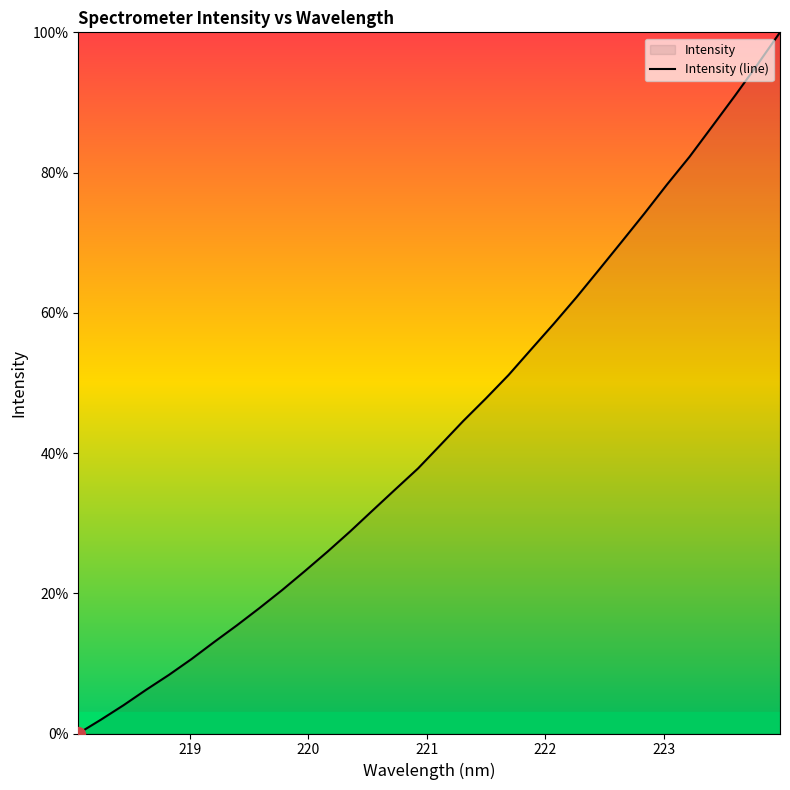

Count the number of categories in the chart.

32